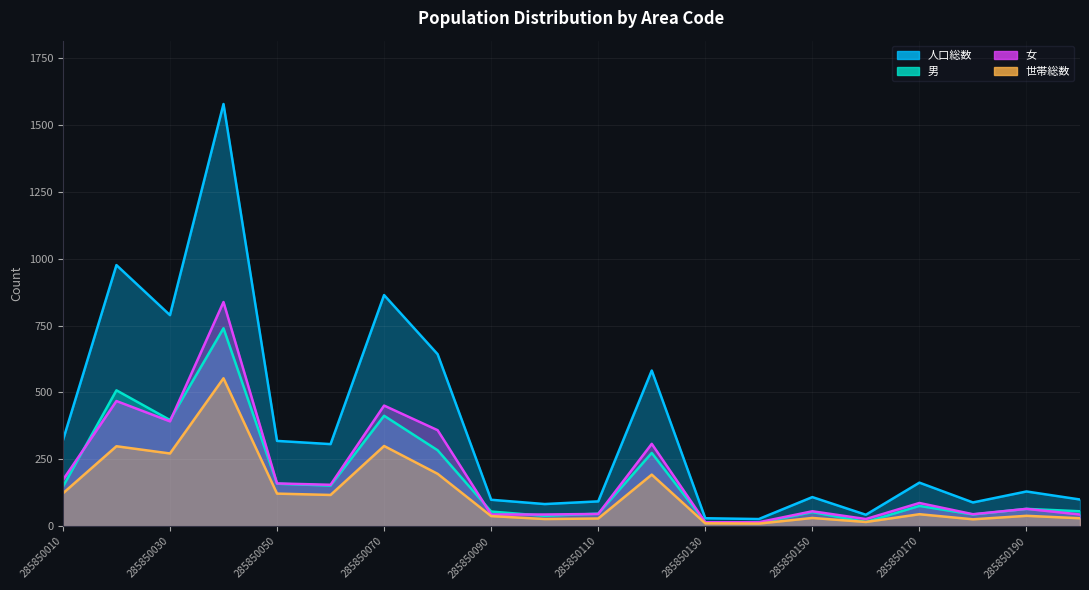

How many data points in 女 are above 87?

9